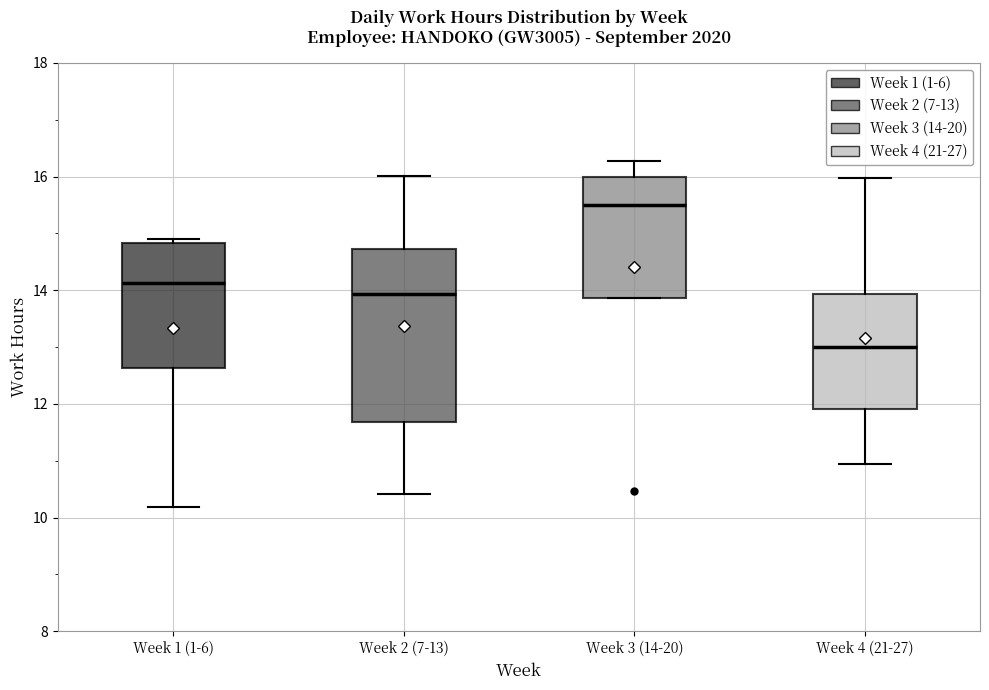

Reading left to right, read every box against the y-axis: the position of its median line, the range the box covers, and the ends of its whiskers. The values are not printed on the chart, so give them approximately, as read against the axis.

Week 1 (1-6): median 14.2, box 12.6 to 14.8, whiskers 10.2 to 15.0
Week 2 (7-13): median 14.0, box 11.6 to 14.8, whiskers 10.4 to 16.0
Week 3 (14-20): median 15.6, box 13.8 to 16.0, whiskers 13.8 to 16.2
Week 4 (21-27): median 13.0, box 12.0 to 14.0, whiskers 11.0 to 16.0